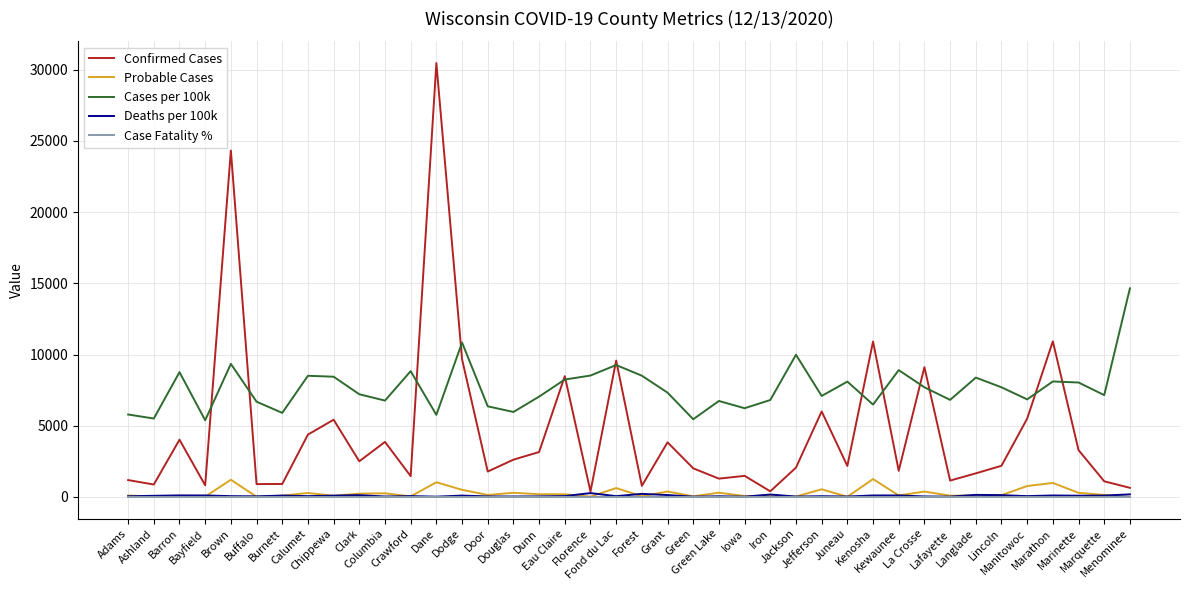

What is the sum of the Confirmed Cases values at La Crosse and Barron?

13137.0